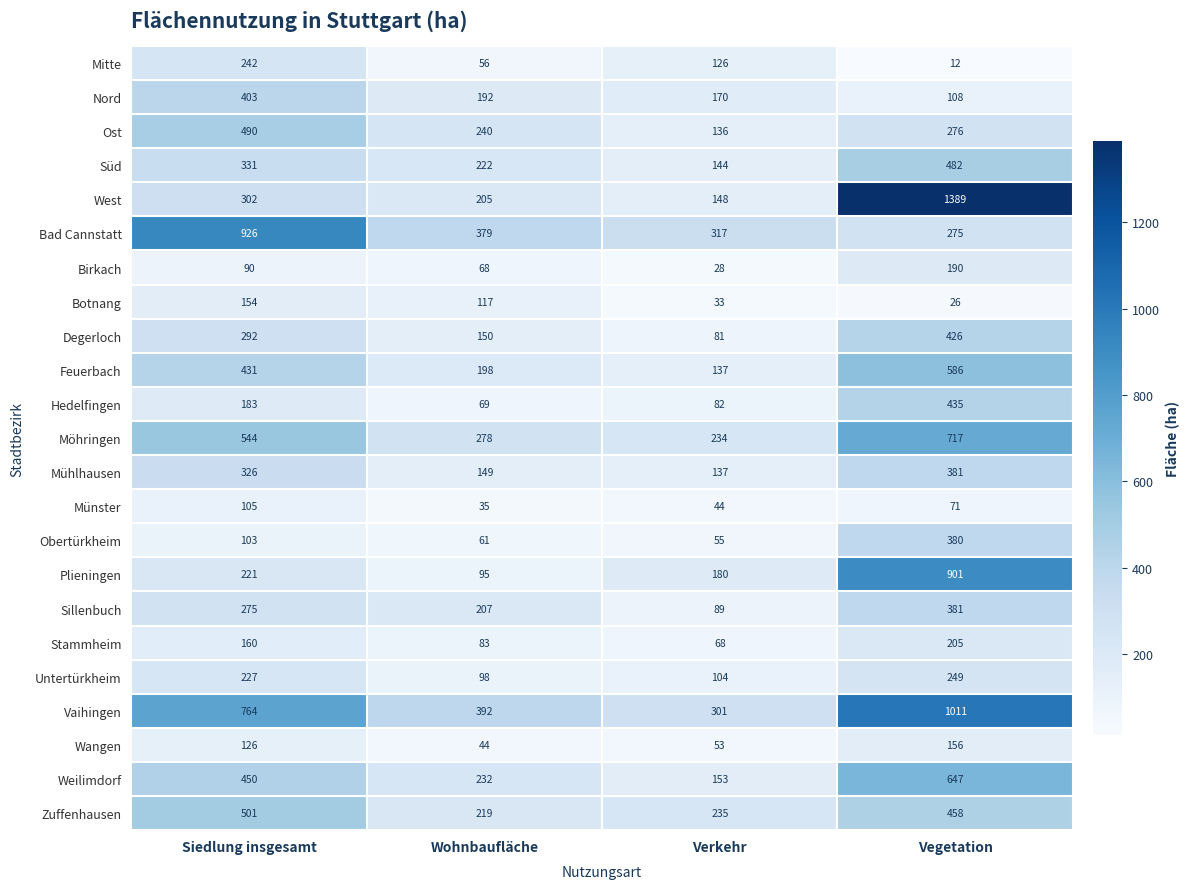

Read the Vaihingen value at Wohnbaufläche, to the nearest 10.

390